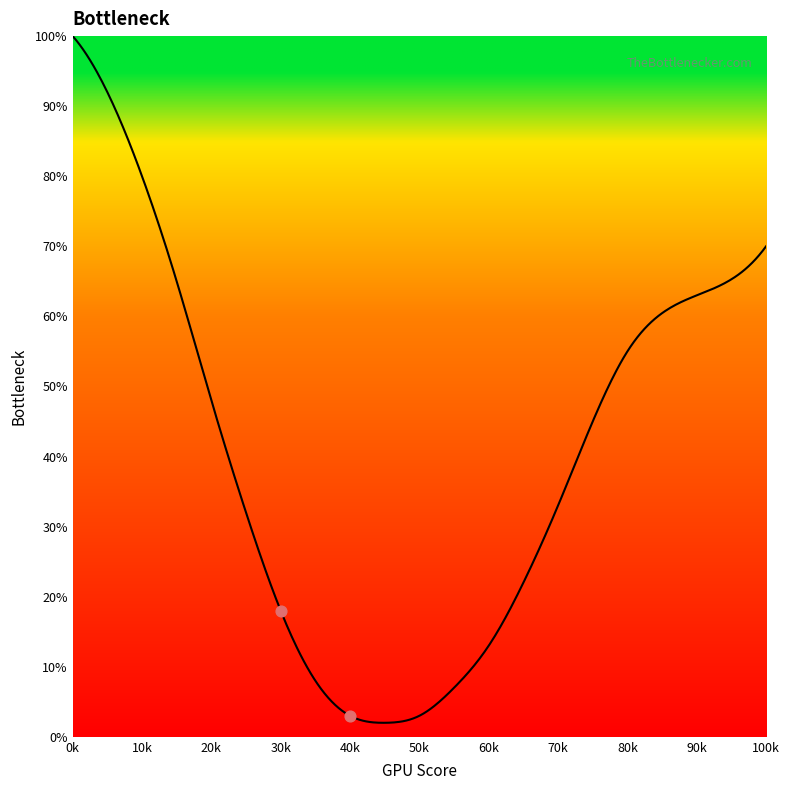

What is the change in value from 0 to 90?

-37